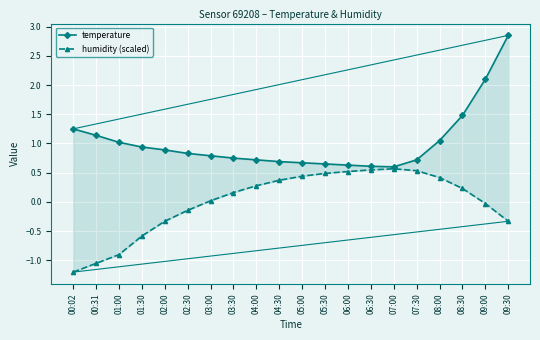

True or false: humidity (scaled) and temperature cross at least once.

False